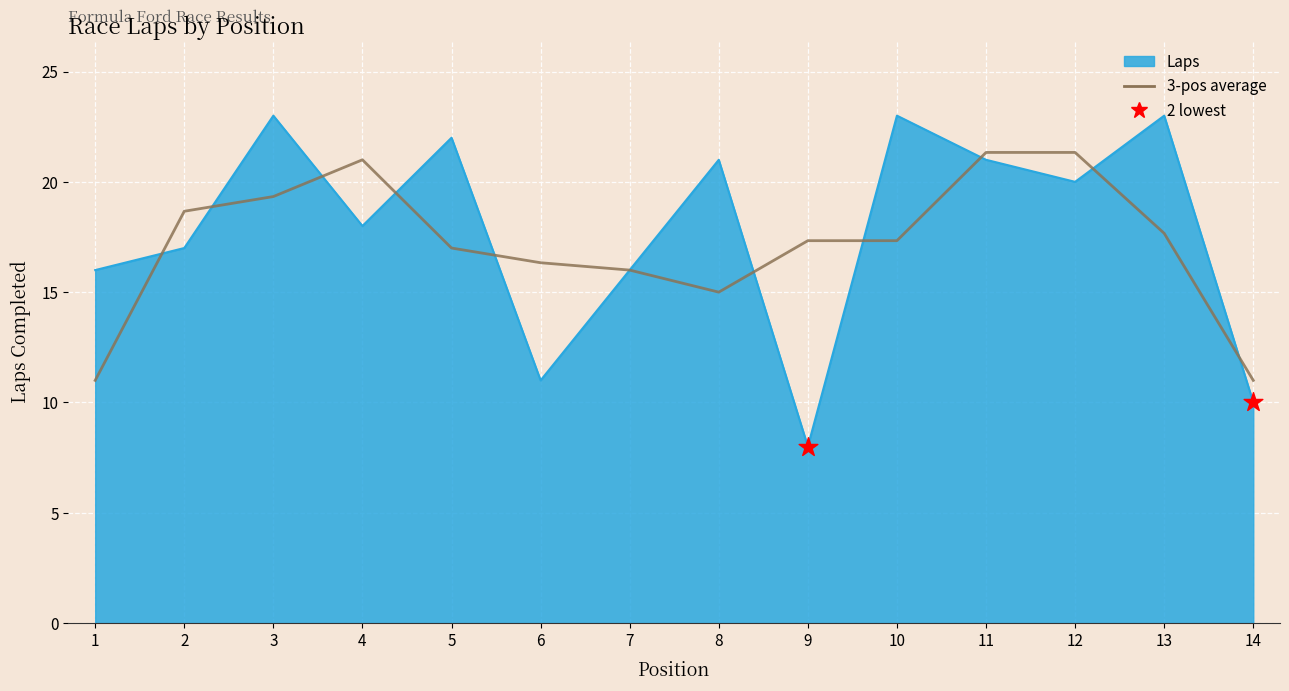

What is the spread (max minus min) of values at 6?

5.3